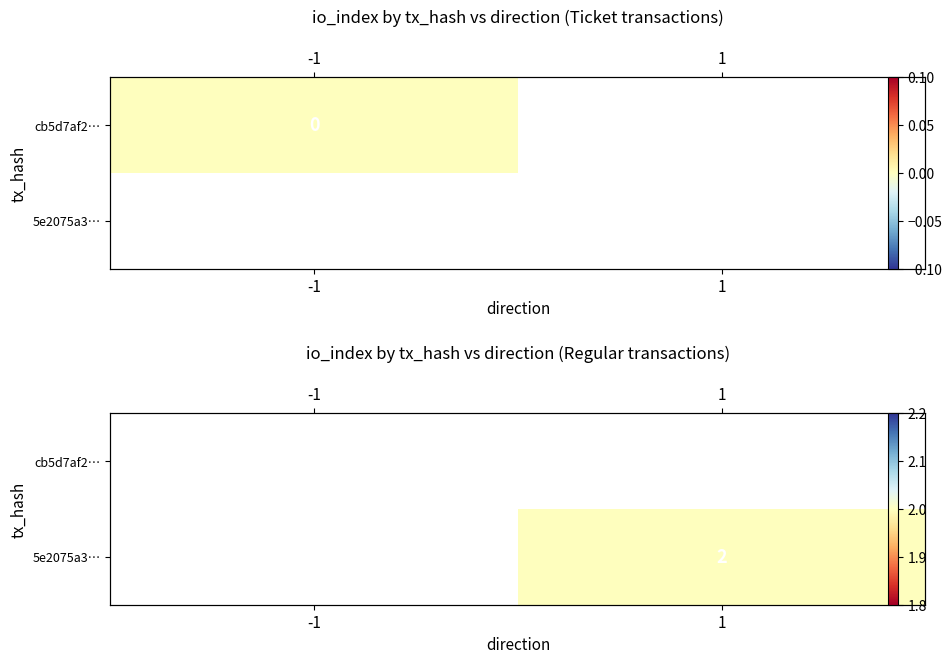

Between -1 and 1, which is larger?

1